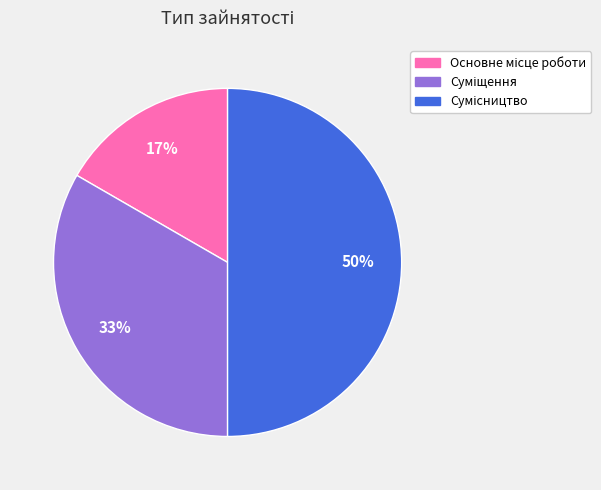

To the nearest percent, what is the average slice percentage?

33%